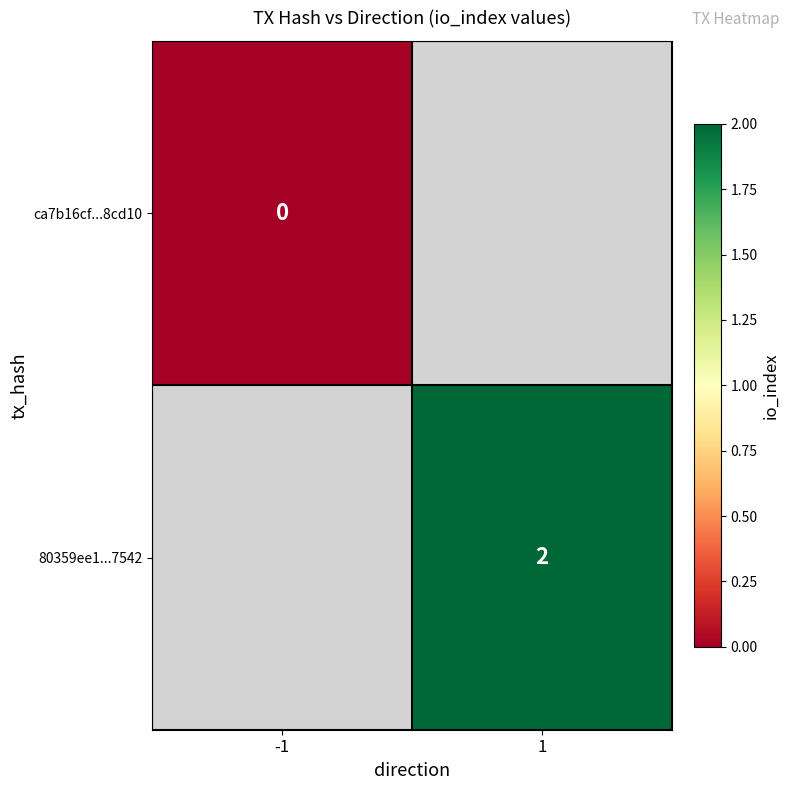

Between -1 and 1, which is larger?

1